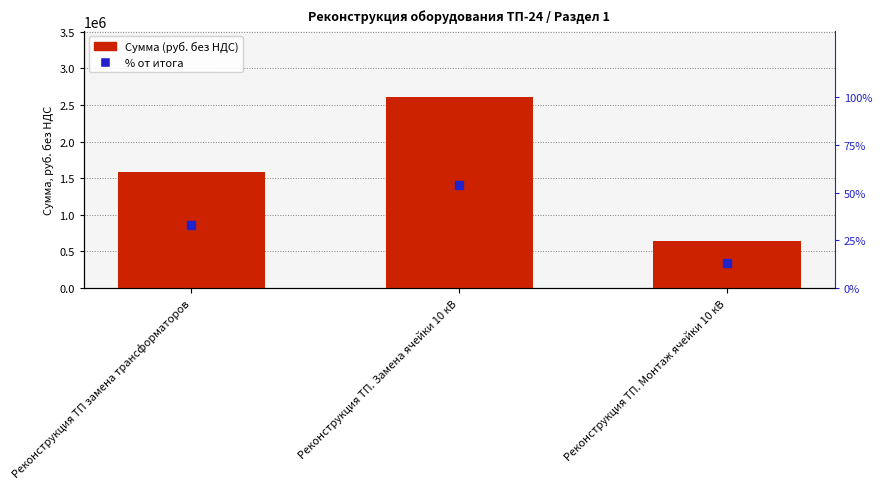

At how many categories does at least one series exceed 292123?

3